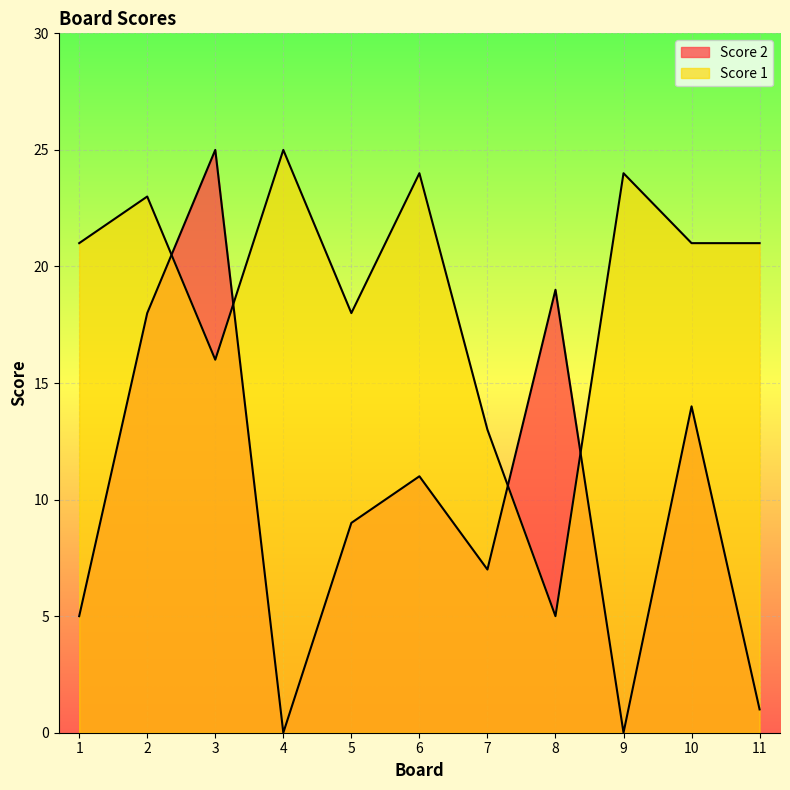

Which series changed the most between 6 and 8?

Score 1